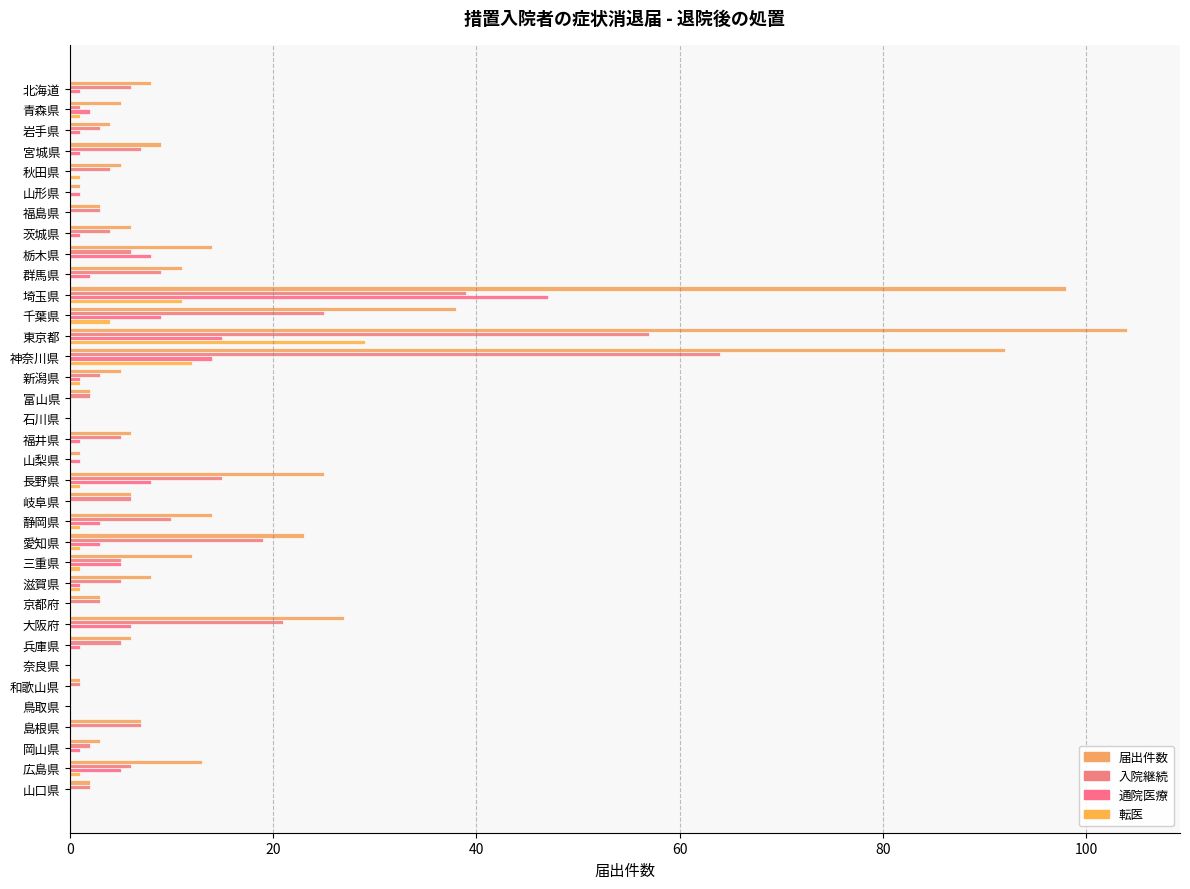

At which category does the chart reach its peak across all series?

東京都